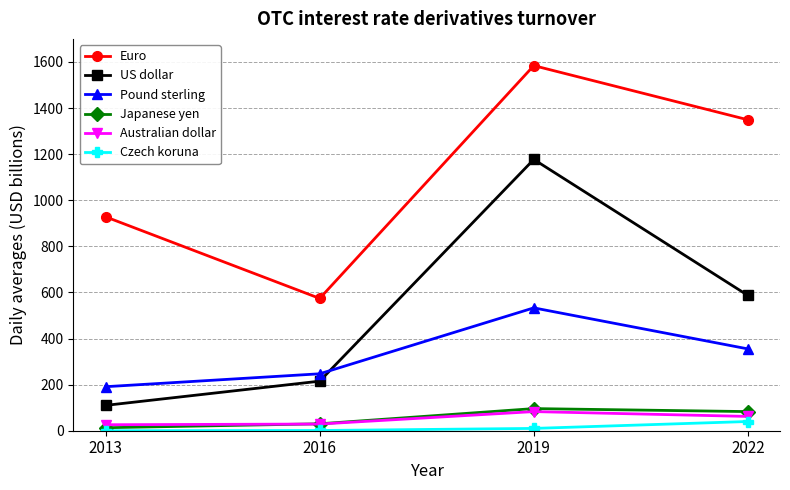

True or false: Pound sterling and Japanese yen cross at least once.

False